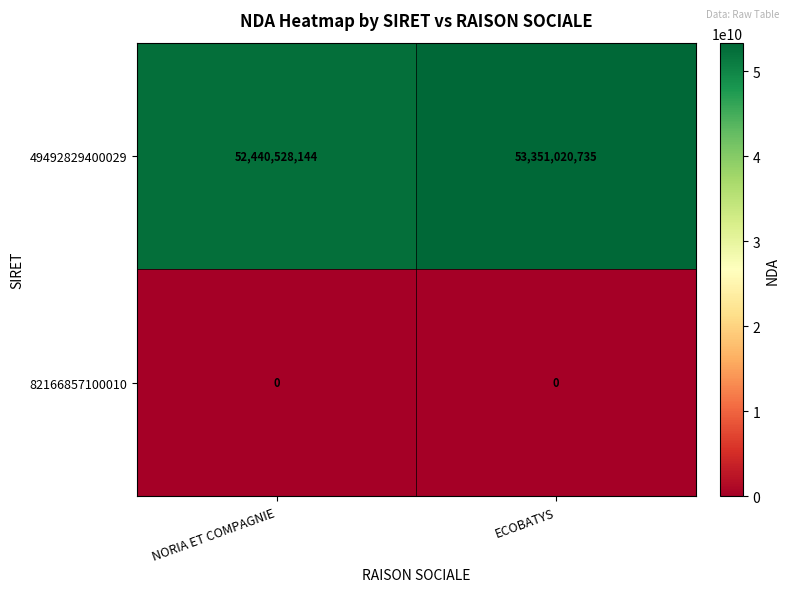

How many series are shown in this chart?

2